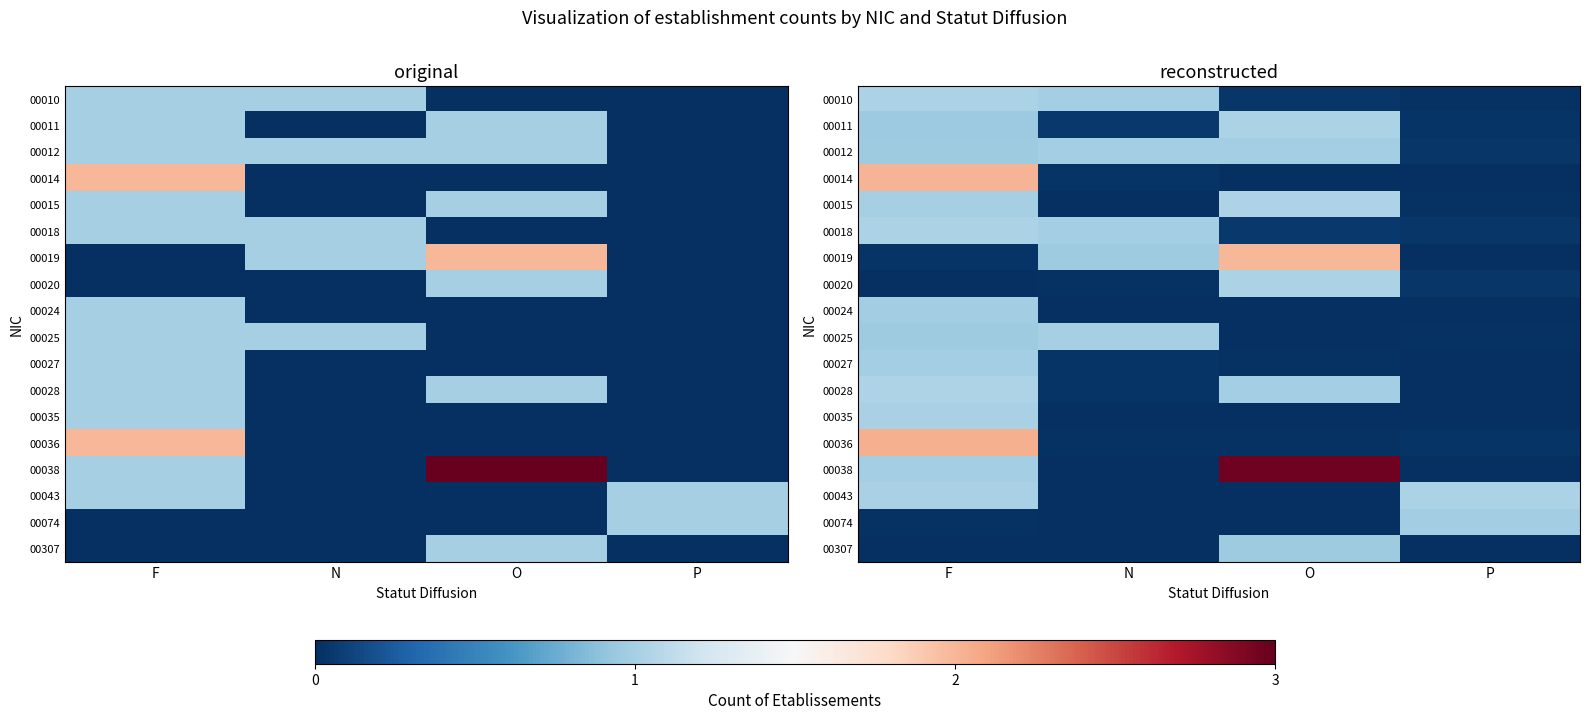

Which series changed the most between N and P?

00043